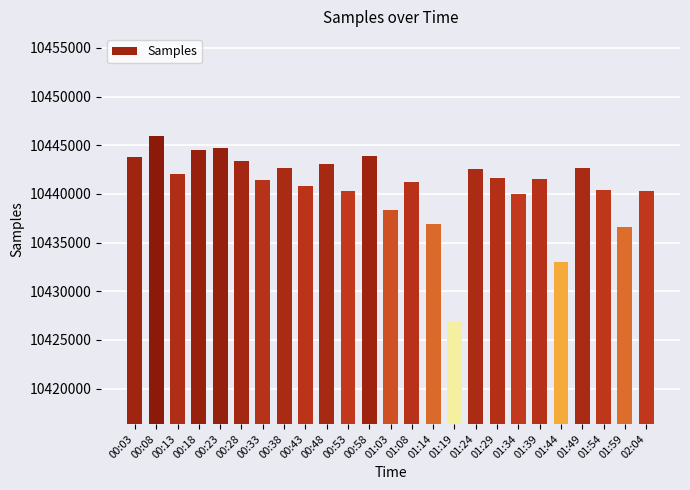

What position from the right is 00:13?

23